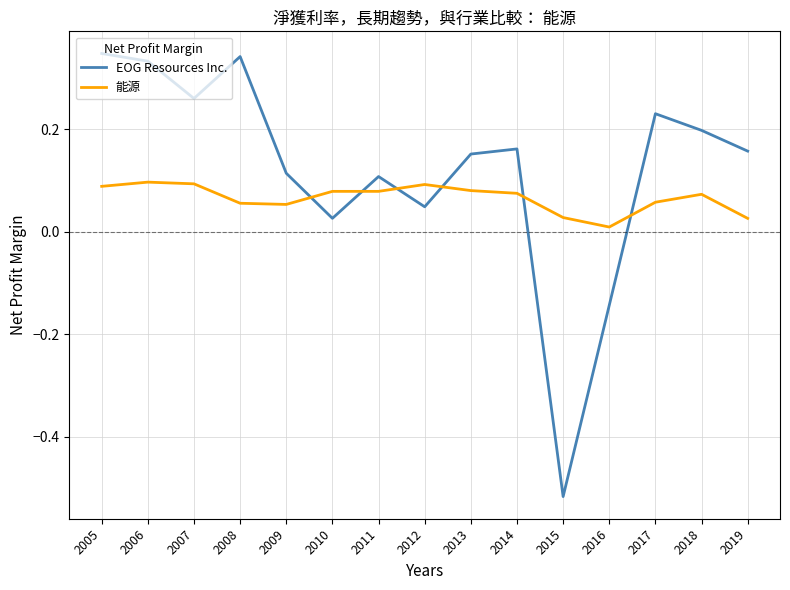

Which series has the largest range (max minus min)?

EOG Resources Inc.